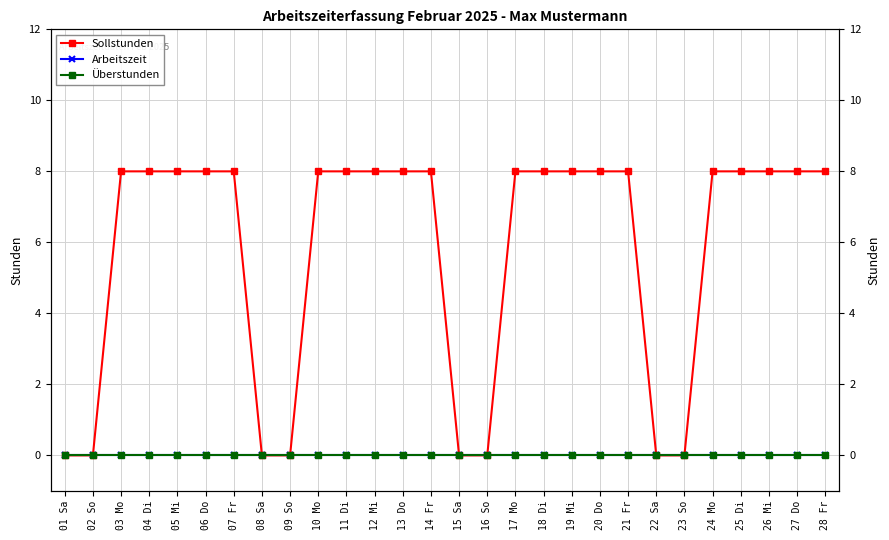

Which series has the widest spread of values?

Sollstunden